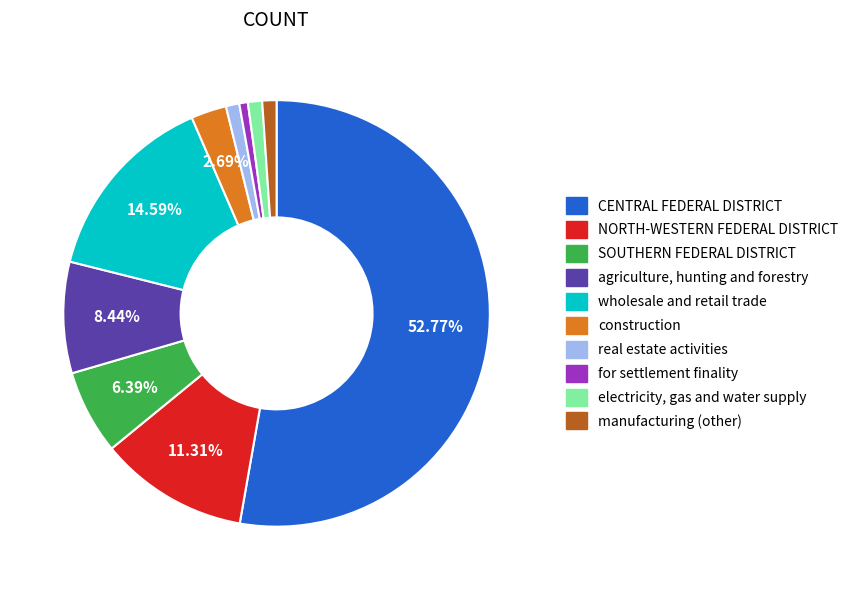

To the nearest percent, what is the average slice percentage?

10%